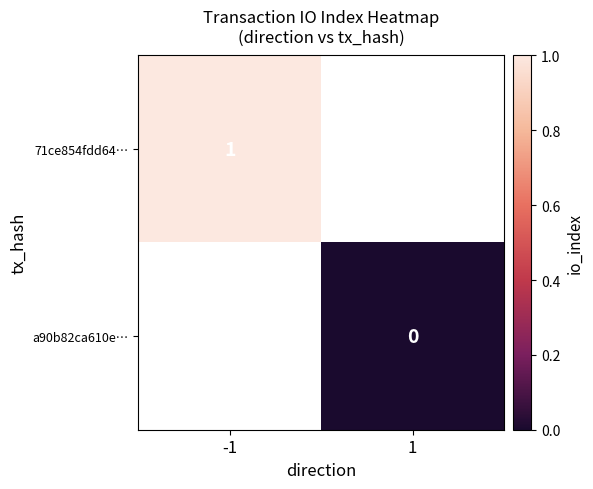

Is the value of 71ce854fdd64… at -1 greater than the value of a90b82ca610e… at 1?

Yes